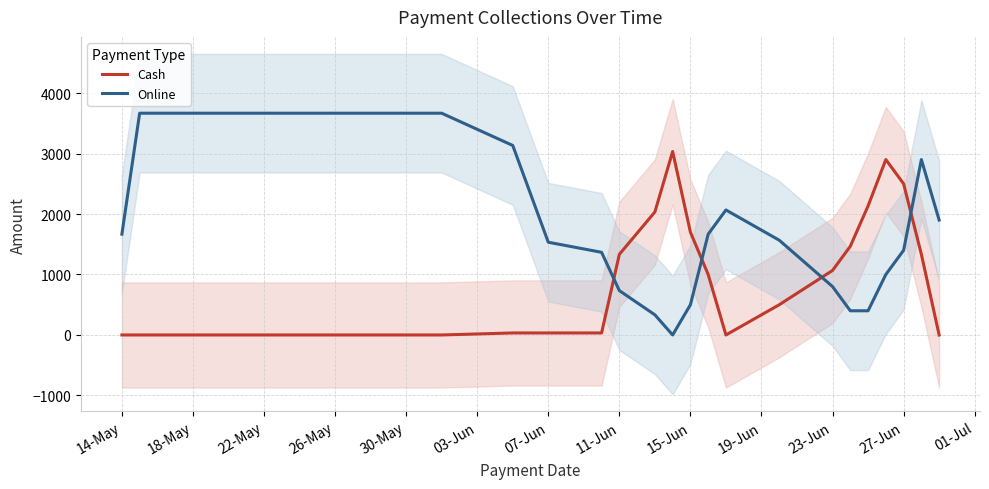

Does the chart display data point markers on the line(s)?

No